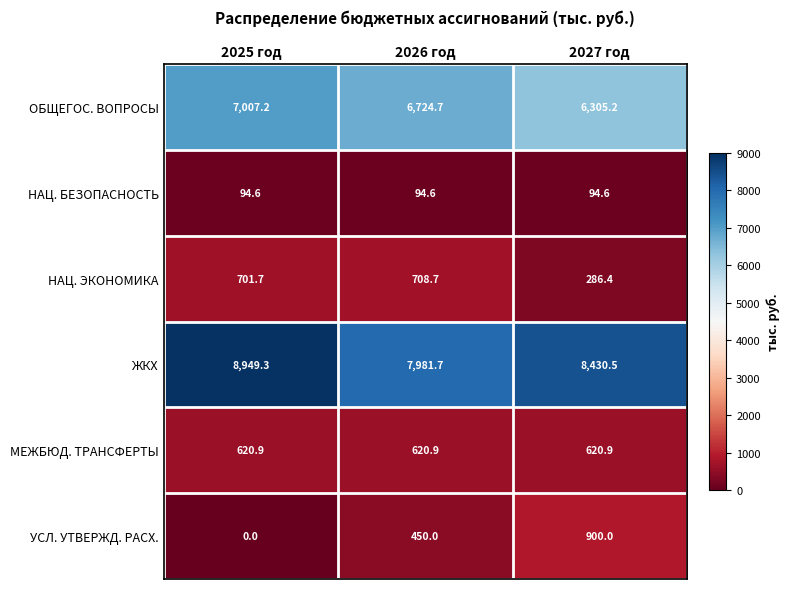

The value of НАЦ. ЭКОНОМИКА at 2027 год is 286.4. True or false?

True